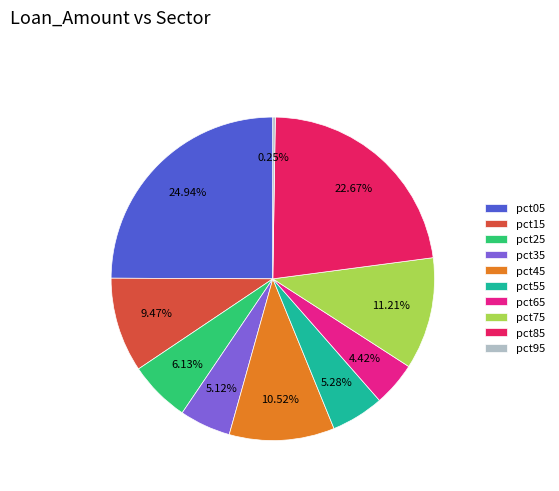

Does any single category account for the majority?

No